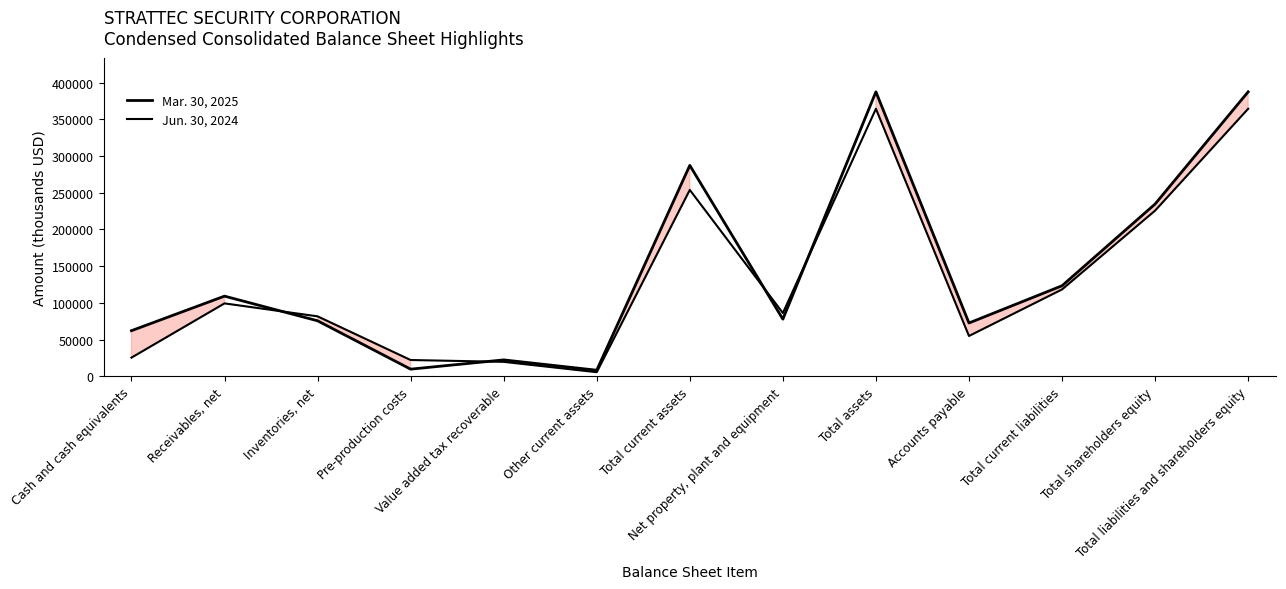

Rank the series by their maximum value, from lowest to highest.

Jun. 30, 2024, Mar. 30, 2025